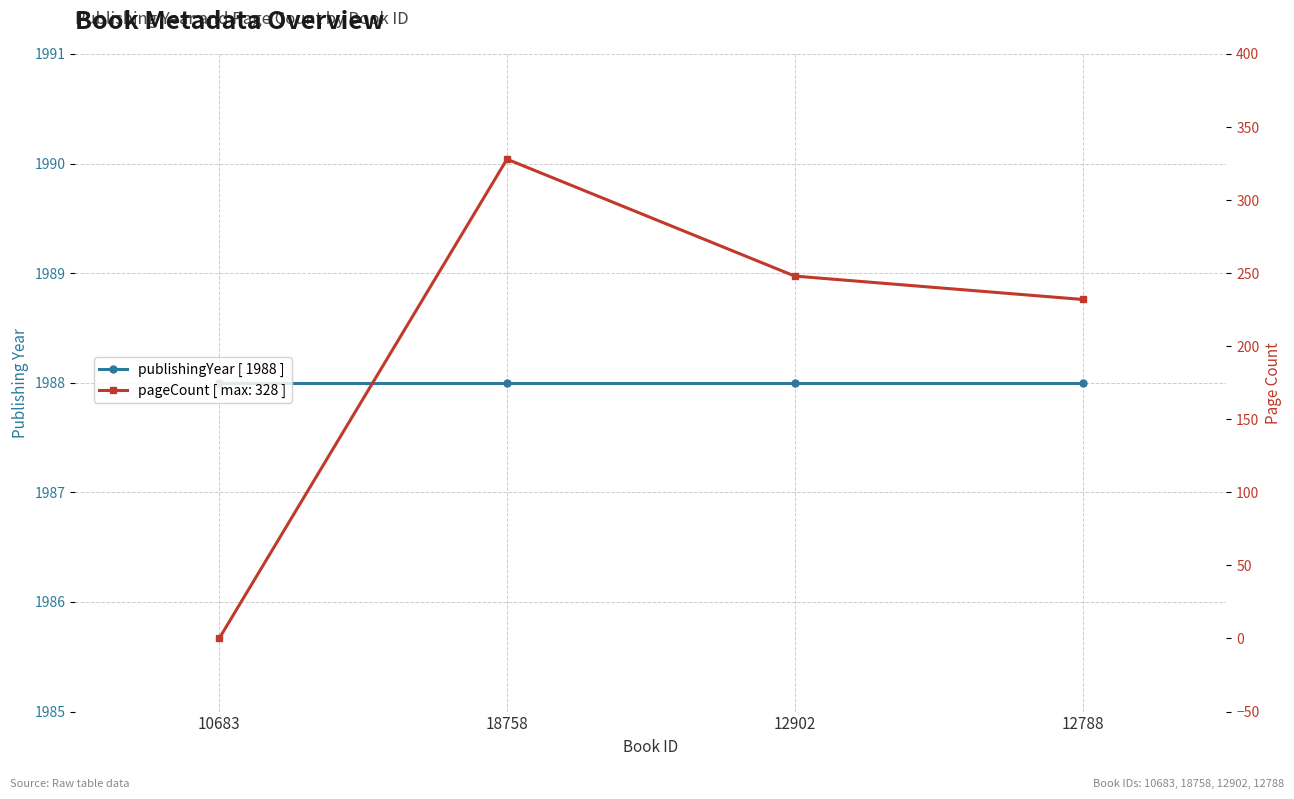

What is the average value?

202